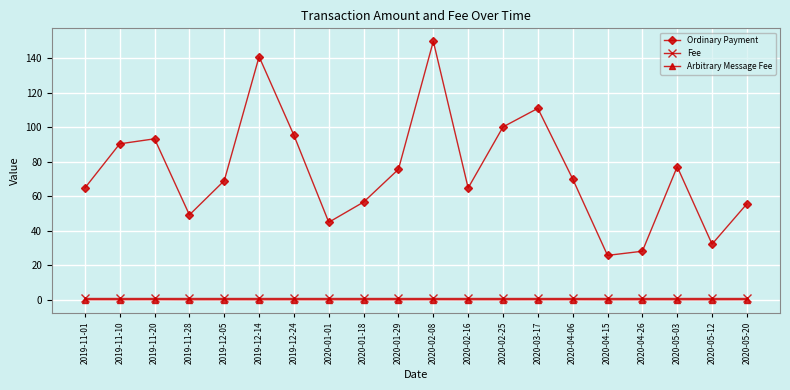

True or false: Arbitrary Message Fee and Ordinary Payment intersect in this chart.

False